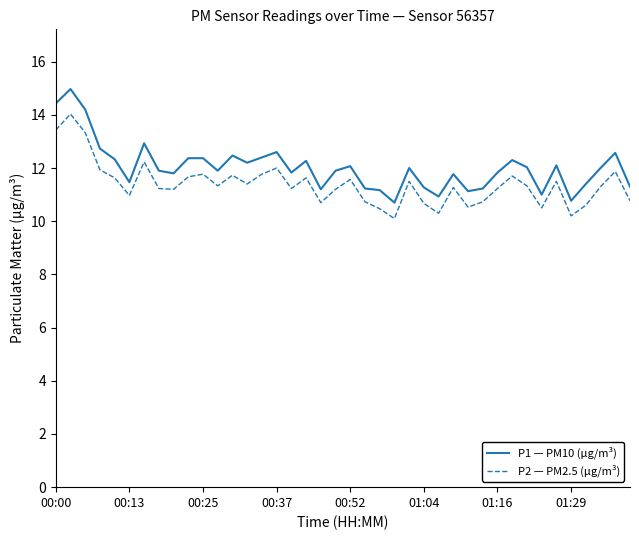

Rank the series by their maximum value, from highest to lowest.

P1 — PM10 (μg/m³), P2 — PM2.5 (μg/m³)